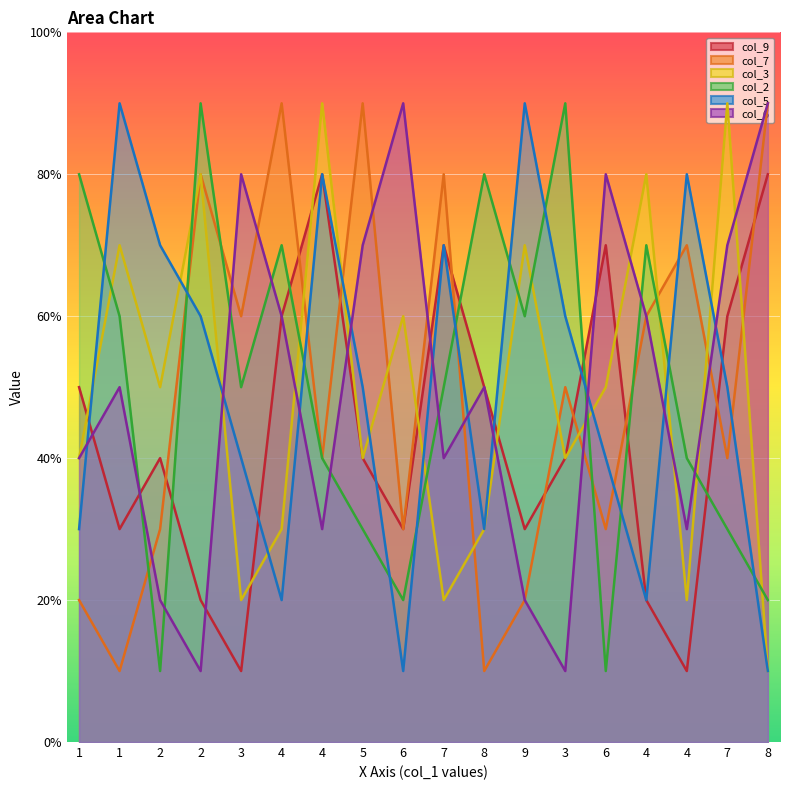

Reading left to right, transcribe all the data shown in this chart.

col_9: 1=5	1=3	2=4	2=2	3=1	4=6	4=8	5=4	6=3	7=7	8=5	9=3	3=4	6=7	4=2	4=1	7=6	8=8
col_7: 1=2	1=1	2=3	2=8	3=6	4=9	4=4	5=9	6=3	7=8	8=1	9=2	3=5	6=3	4=6	4=7	7=4	8=9
col_3: 1=4	1=7	2=5	2=8	3=2	4=3	4=9	5=4	6=6	7=2	8=3	9=7	3=4	6=5	4=8	4=2	7=9	8=1
col_2: 1=8	1=6	2=1	2=9	3=5	4=7	4=4	5=3	6=2	7=5	8=8	9=6	3=9	6=1	4=7	4=4	7=3	8=2
col_5: 1=3	1=9	2=7	2=6	3=4	4=2	4=8	5=5	6=1	7=7	8=3	9=9	3=6	6=4	4=2	4=8	7=5	8=1
col_6: 1=4	1=5	2=2	2=1	3=8	4=6	4=3	5=7	6=9	7=4	8=5	9=2	3=1	6=8	4=6	4=3	7=7	8=9